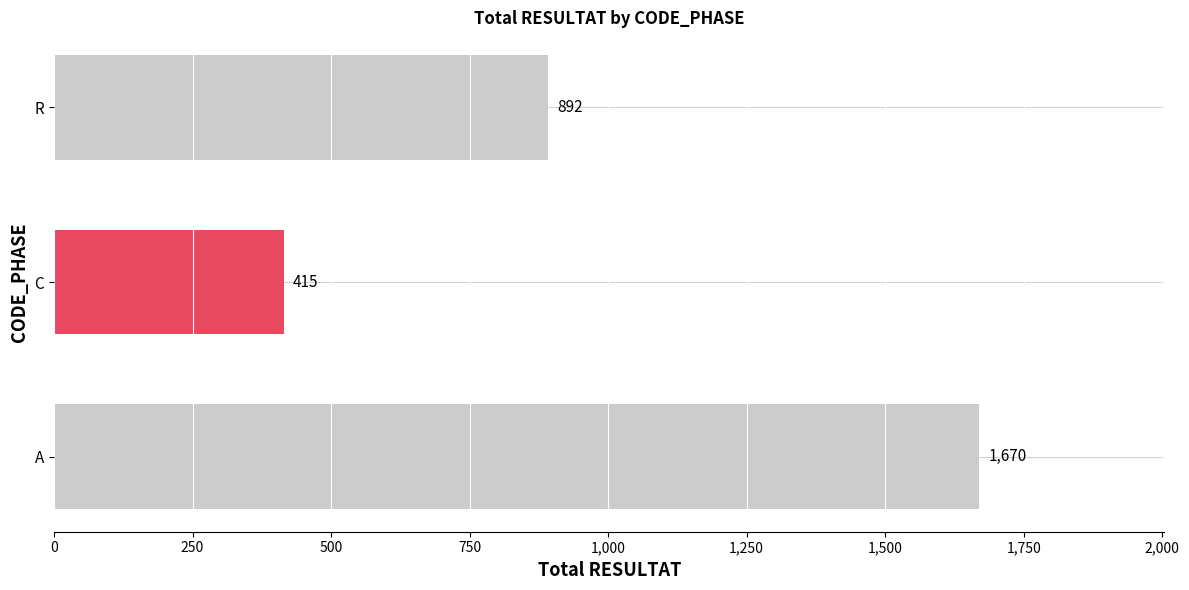

The value at A is 1122. True or false?

False